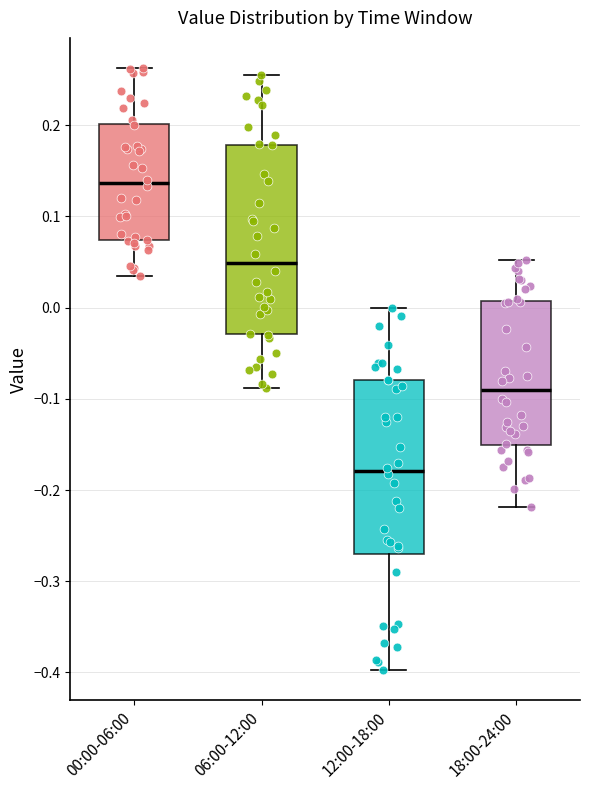

Where is the upper edge of the box for 06:00-12:00 on the y-axis? The values are not printed on the chart, so give them approximately, as read against the axis.

0.18